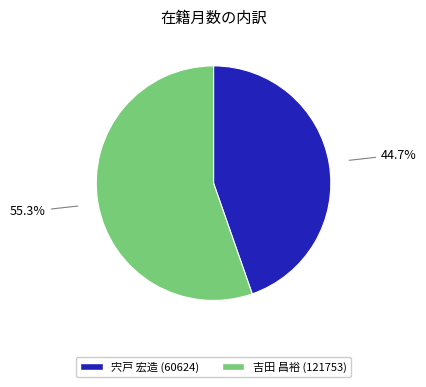

Between 宍戸 宏造 (60624) and 吉田 昌裕 (121753), which is larger?

吉田 昌裕 (121753)